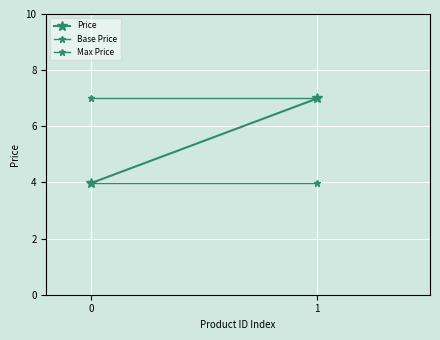

Which series has the widest spread of values?

Price